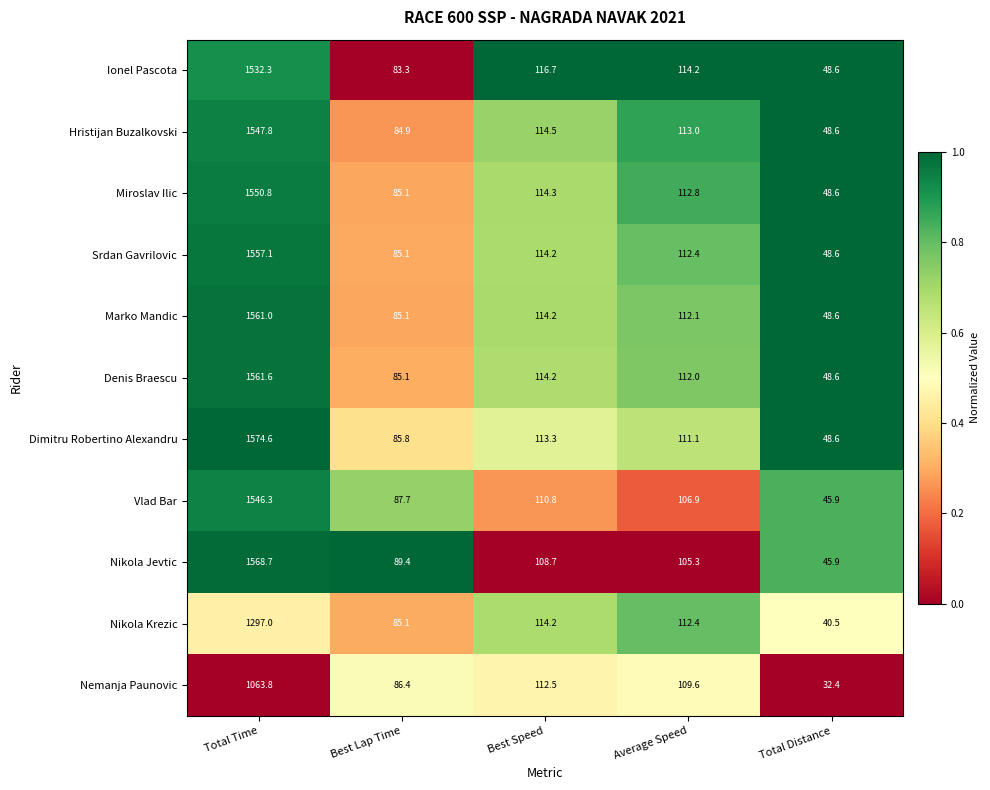

Is the value of Denis Braescu at Best Lap Time greater than the value of Hristijan Buzalkovski at Total Time?

No